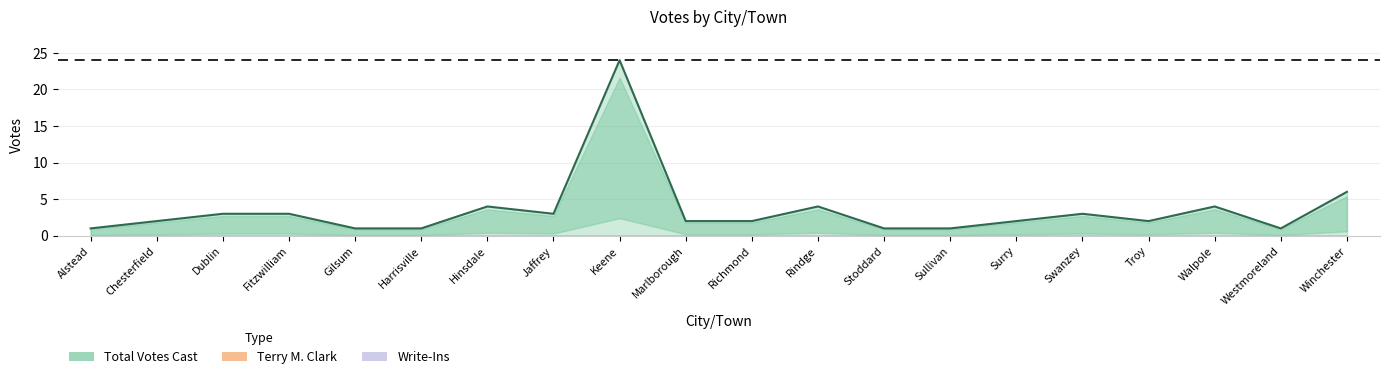

Which series has the largest range (max minus min)?

Total Votes Cast